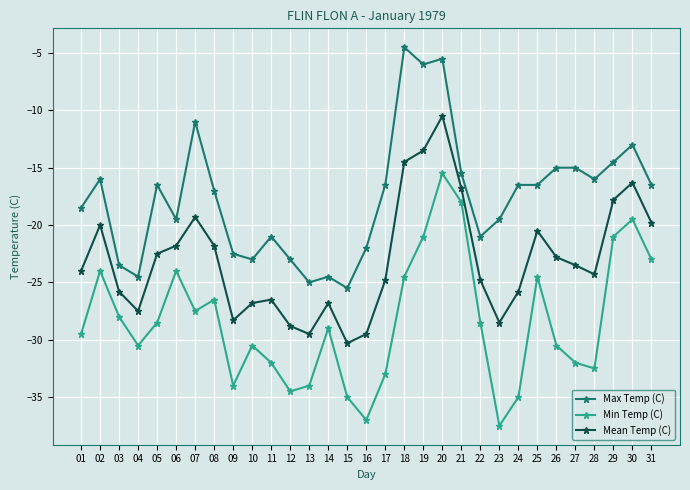

Reading left to right, list all the values displayed in this chart.

Max Temp (C): -18.5	-16.0	-23.5	-24.5	-16.5	-19.5	-11.0	-17.0	-22.5	-23.0	-21.0	-23.0	-25.0	-24.5	-25.5	-22.0	-16.5	-4.5	-6.0	-5.5	-15.5	-21.0	-19.5	-16.5	-16.5	-15.0	-15.0	-16.0	-14.5	-13.0	-16.5
Min Temp (C): -29.5	-24.0	-28.0	-30.5	-28.5	-24.0	-27.5	-26.5	-34.0	-30.5	-32.0	-34.5	-34.0	-29.0	-35.0	-37.0	-33.0	-24.5	-21.0	-15.5	-18.0	-28.5	-37.5	-35.0	-24.5	-30.5	-32.0	-32.5	-21.0	-19.5	-23.0
Mean Temp (C): -24.0	-20.0	-25.8	-27.5	-22.5	-21.8	-19.3	-21.8	-28.3	-26.8	-26.5	-28.8	-29.5	-26.8	-30.3	-29.5	-24.8	-14.5	-13.5	-10.5	-16.8	-24.8	-28.5	-25.8	-20.5	-22.8	-23.5	-24.3	-17.8	-16.3	-19.8